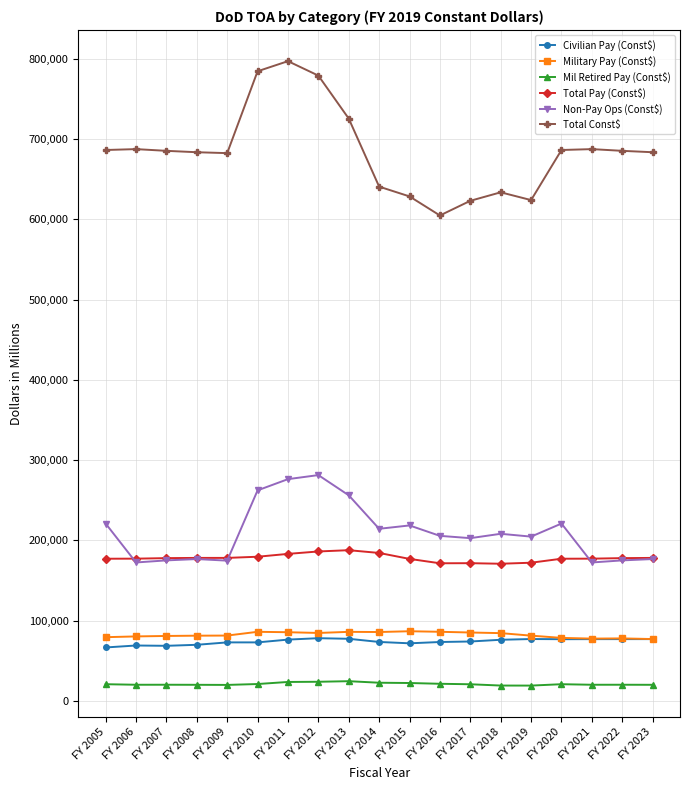

What is the difference between the second highest and second lowest values in the Military Pay (Const$) series?

8499